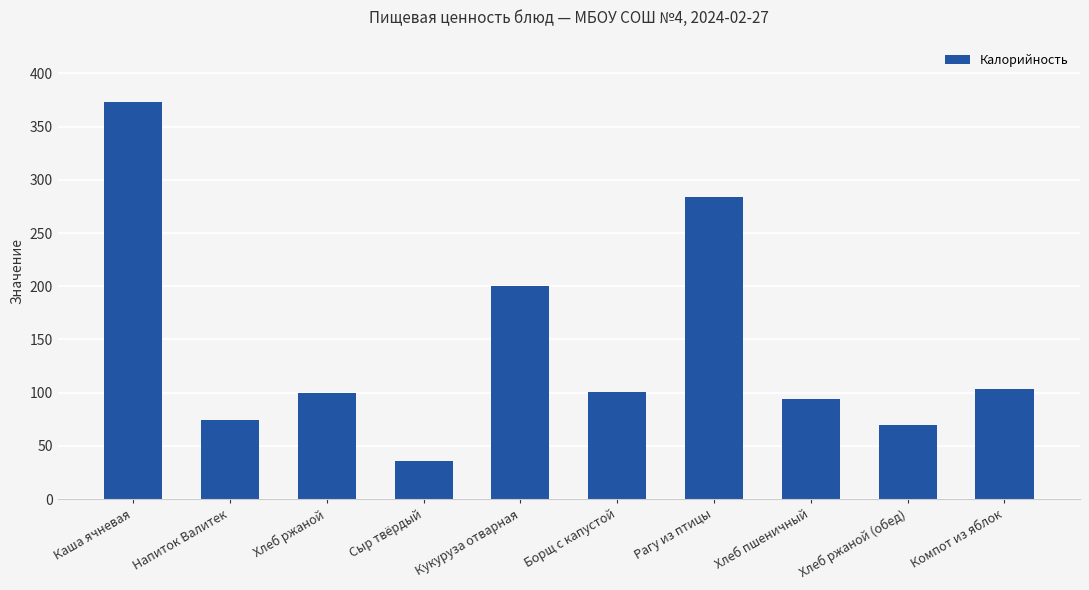

At which category does the chart reach its peak across all series?

Каша ячневая